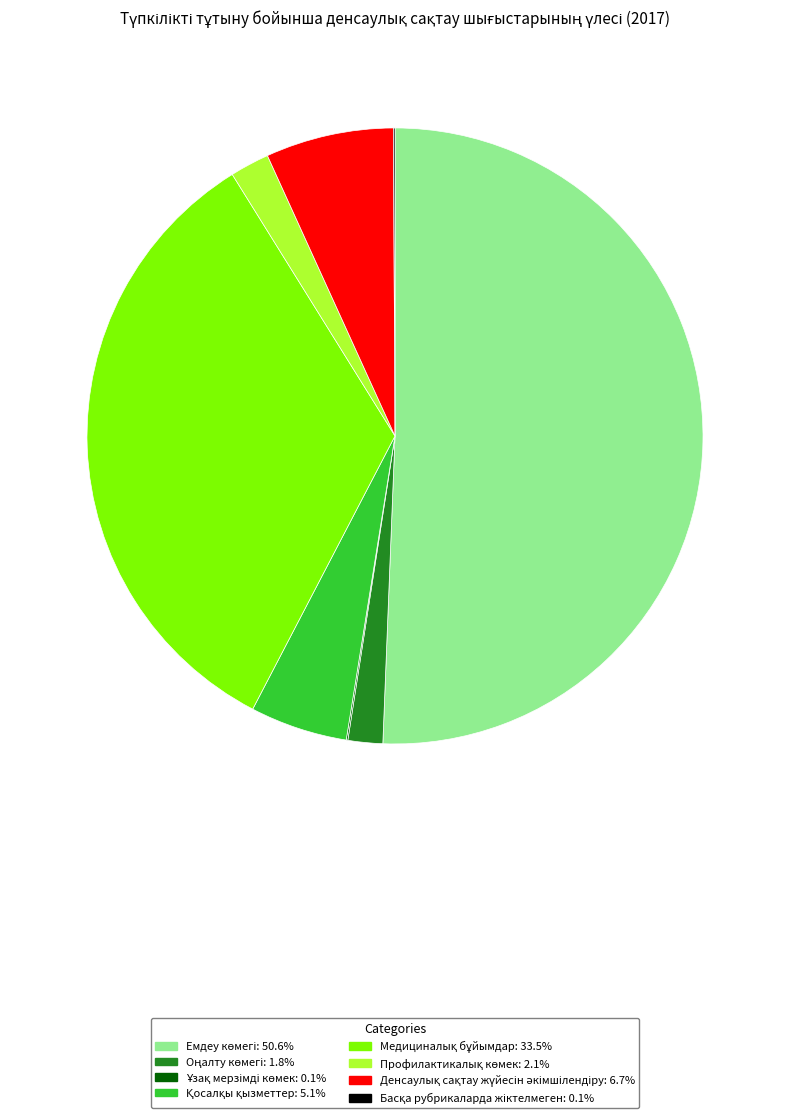

What is the smallest slice in the pie chart?

Басқа рубрикаларда жіктелмеген